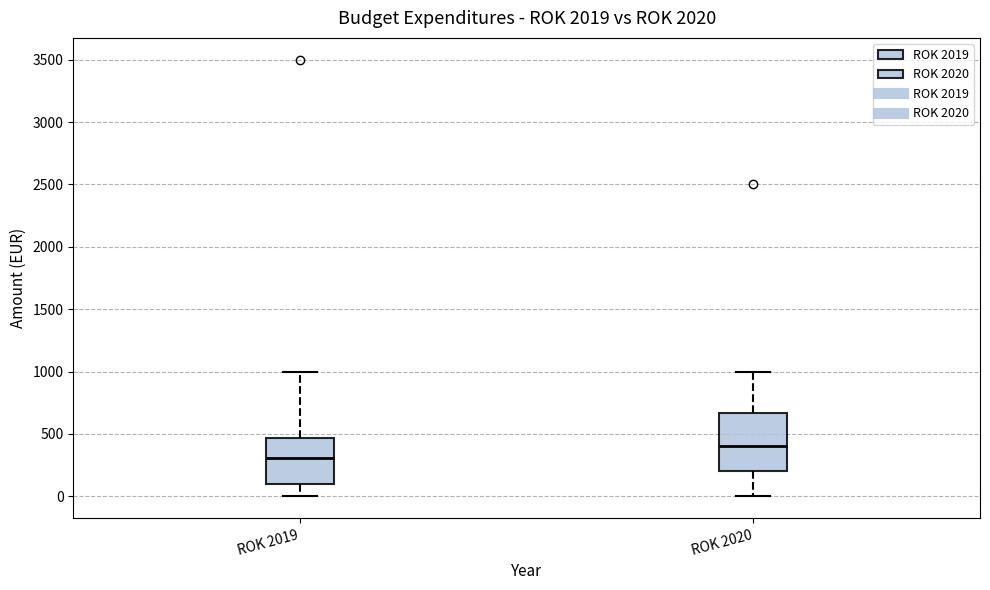

Reading left to right, read every box against the y-axis: the position of its median line, the range the box covers, and the ends of its whiskers. The values are not printed on the chart, so give them approximately, as read against the axis.

ROK 2019: median 300, box 100 to 450, whiskers 0 to 1000
ROK 2020: median 400, box 200 to 650, whiskers 0 to 1000